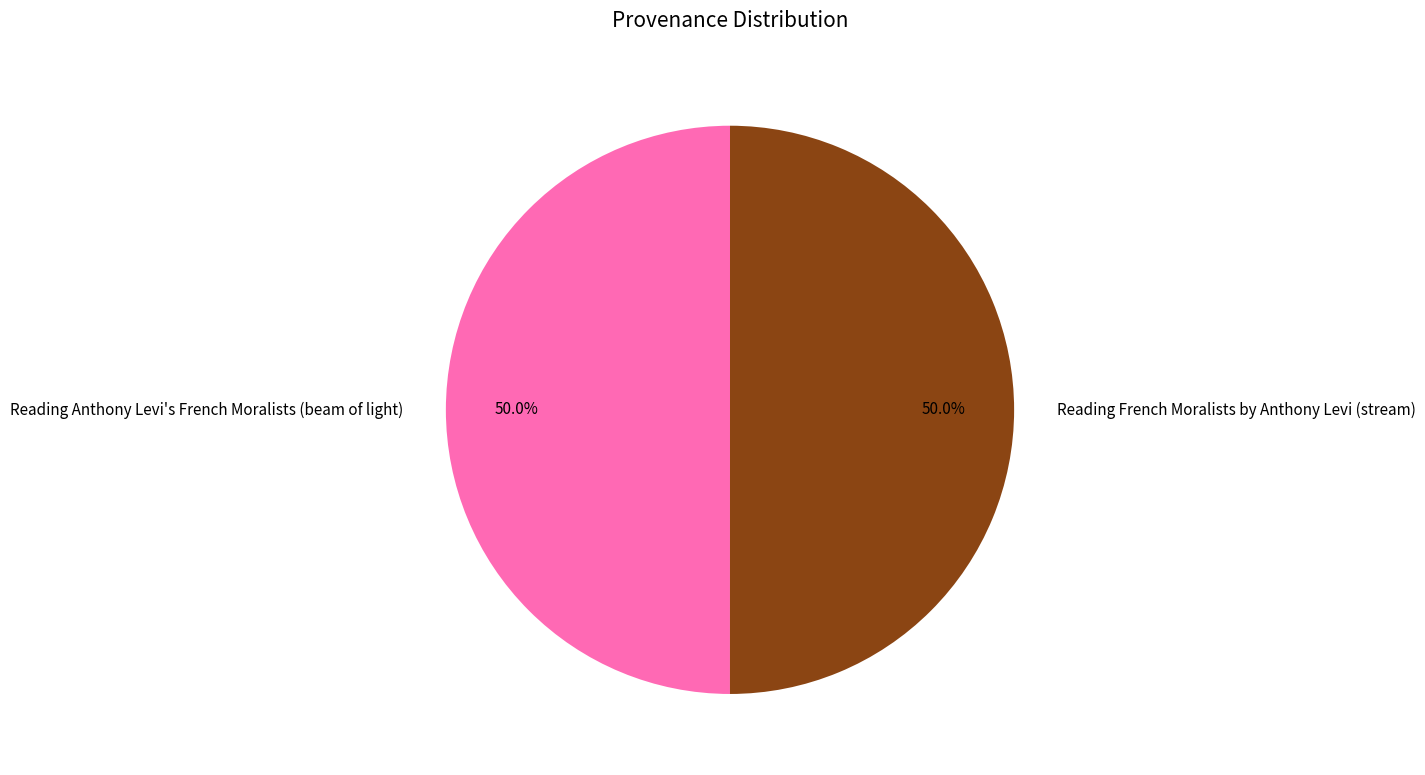

Count the number of slices in the pie.

2